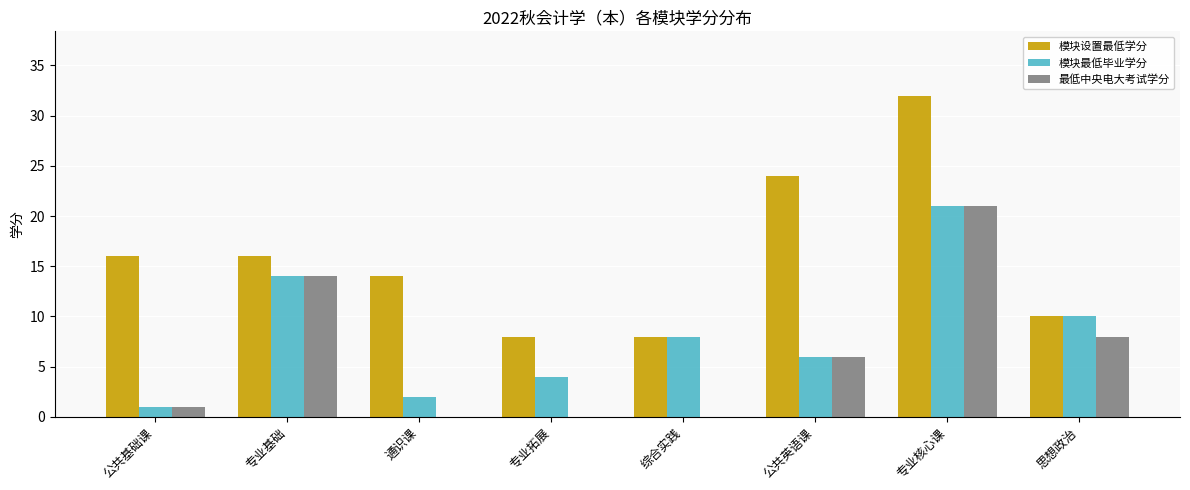

What is the greatest value displayed?

32